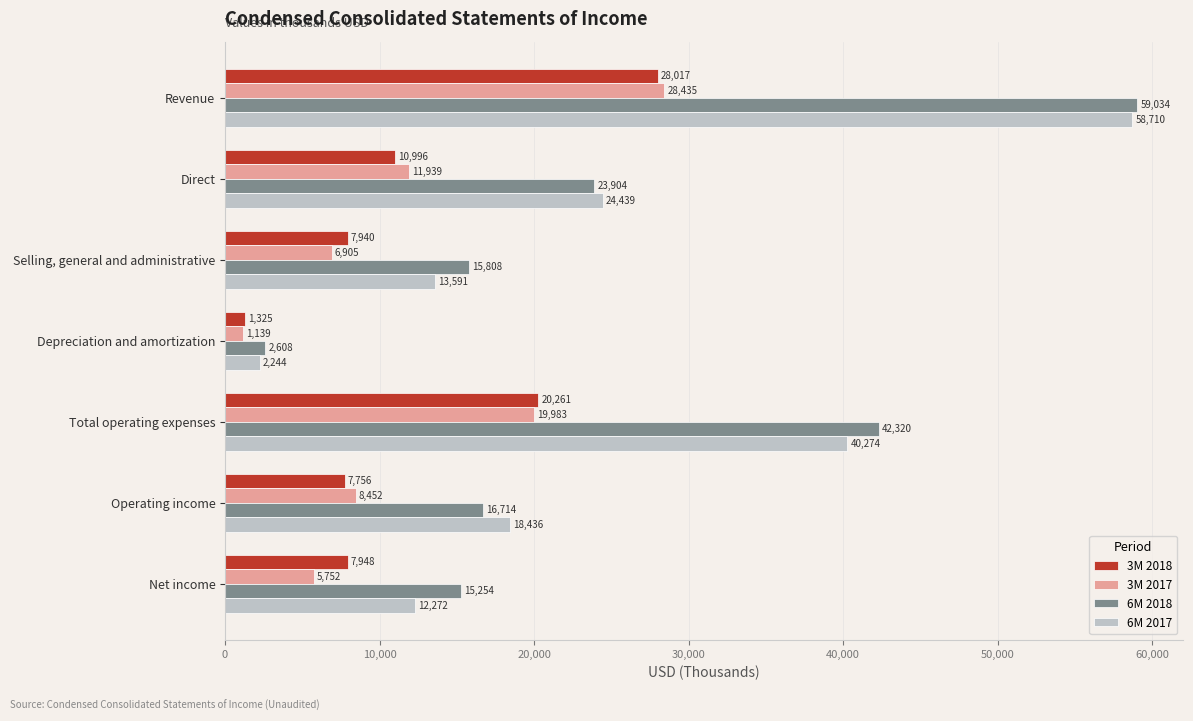

What is the difference between the second highest and minimum values in the 6M 2018 series?

39712